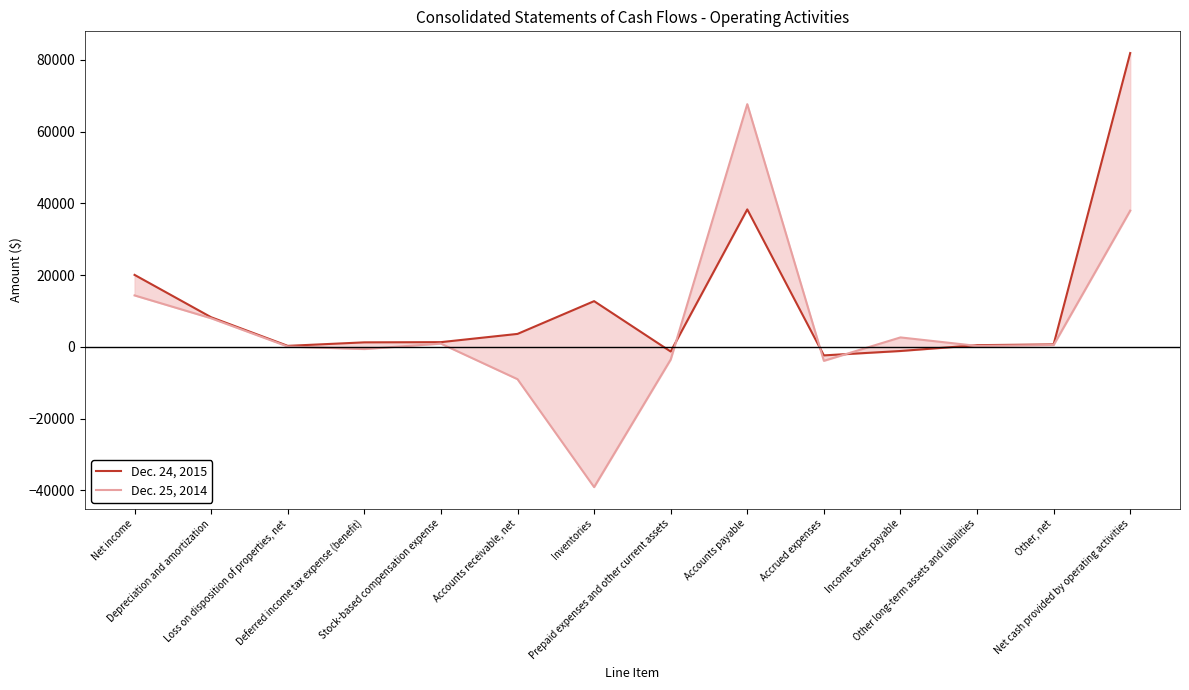

How many times do Dec. 25, 2014 and Dec. 24, 2015 cross each other?

4